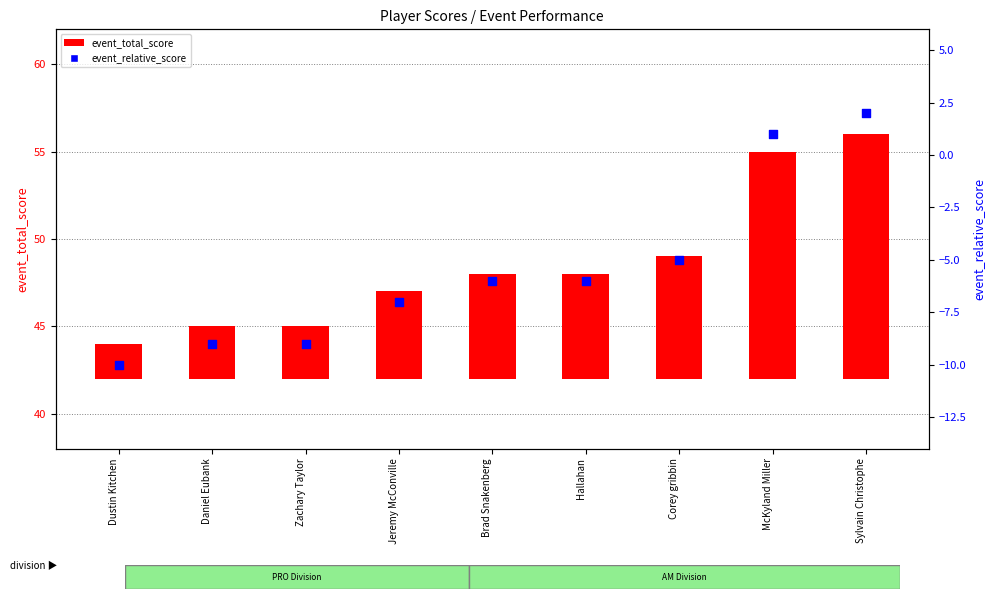

Which has a higher value, Daniel Eubank or Hallahan?

Hallahan